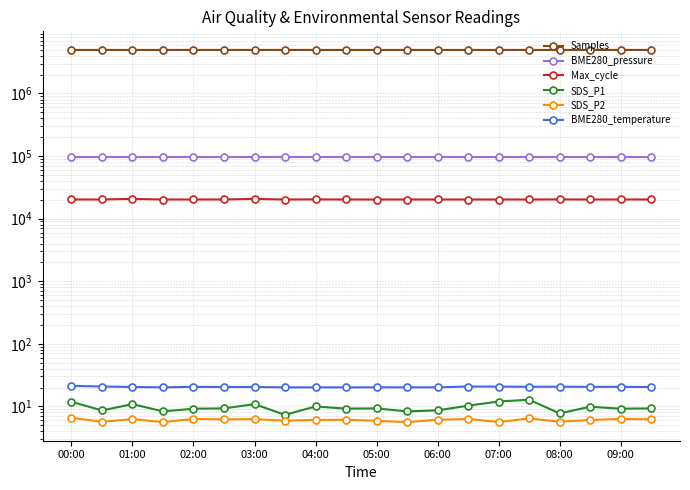

What is the lowest value of the Samples series?

4945945.0